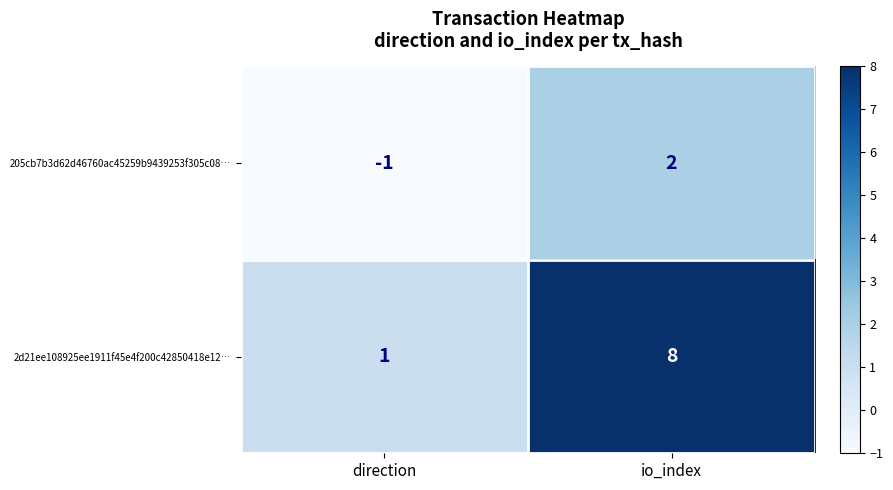

At which label is 2d21ee108925ee1911f45e4f200c42850418e12… closest to 4?

direction